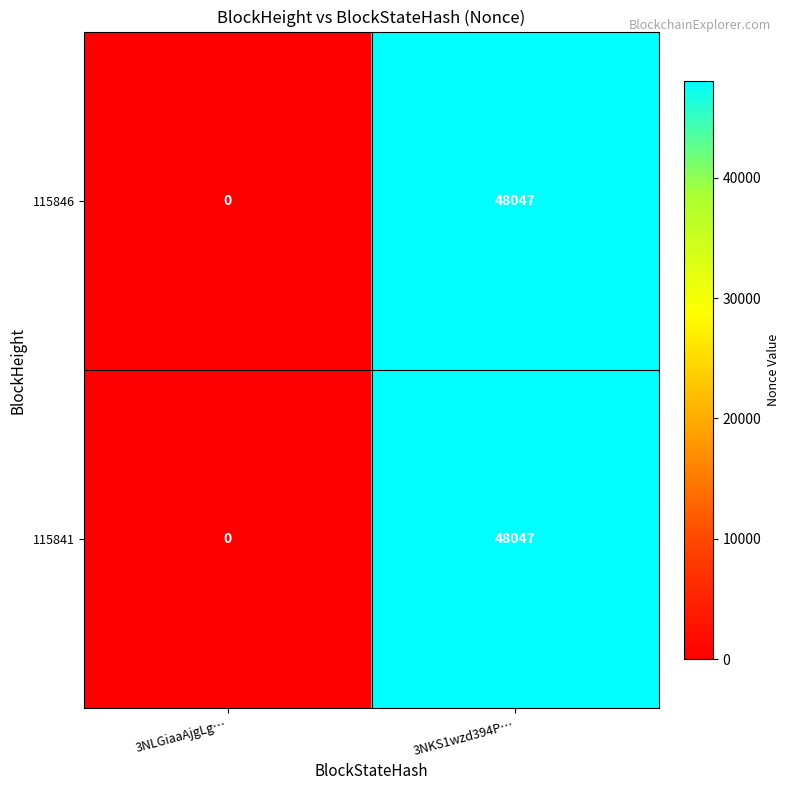

At which label is 115841 closest to 24023?

3NLGiaaAjgLg…